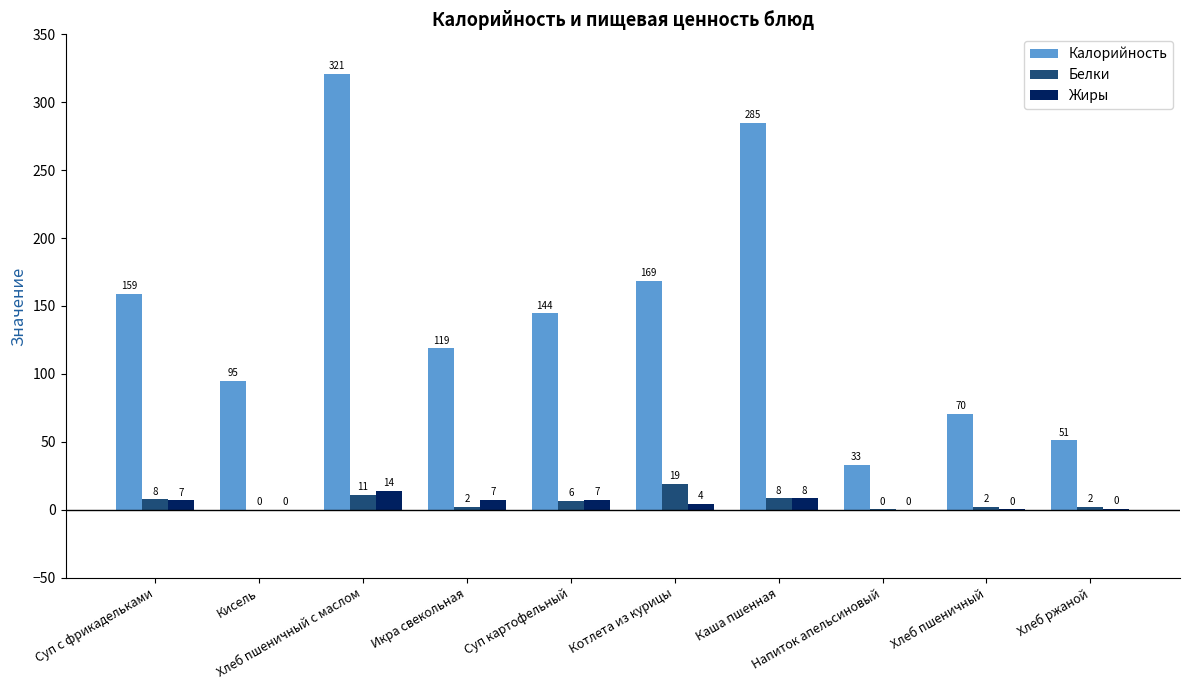

Which series has the largest total across all categories?

Калорийность